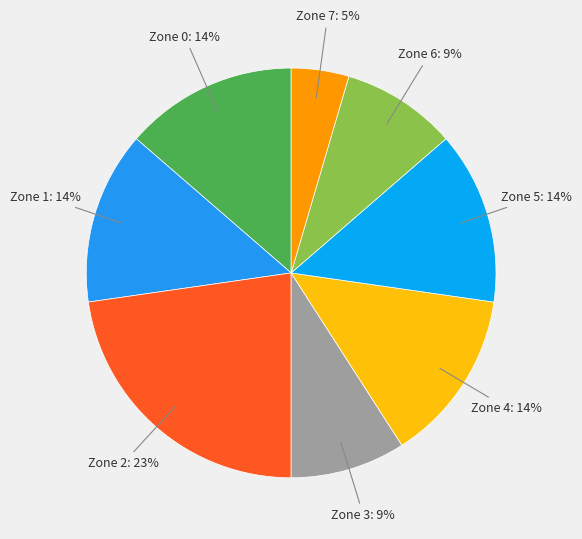

Is there a majority slice in this chart?

No